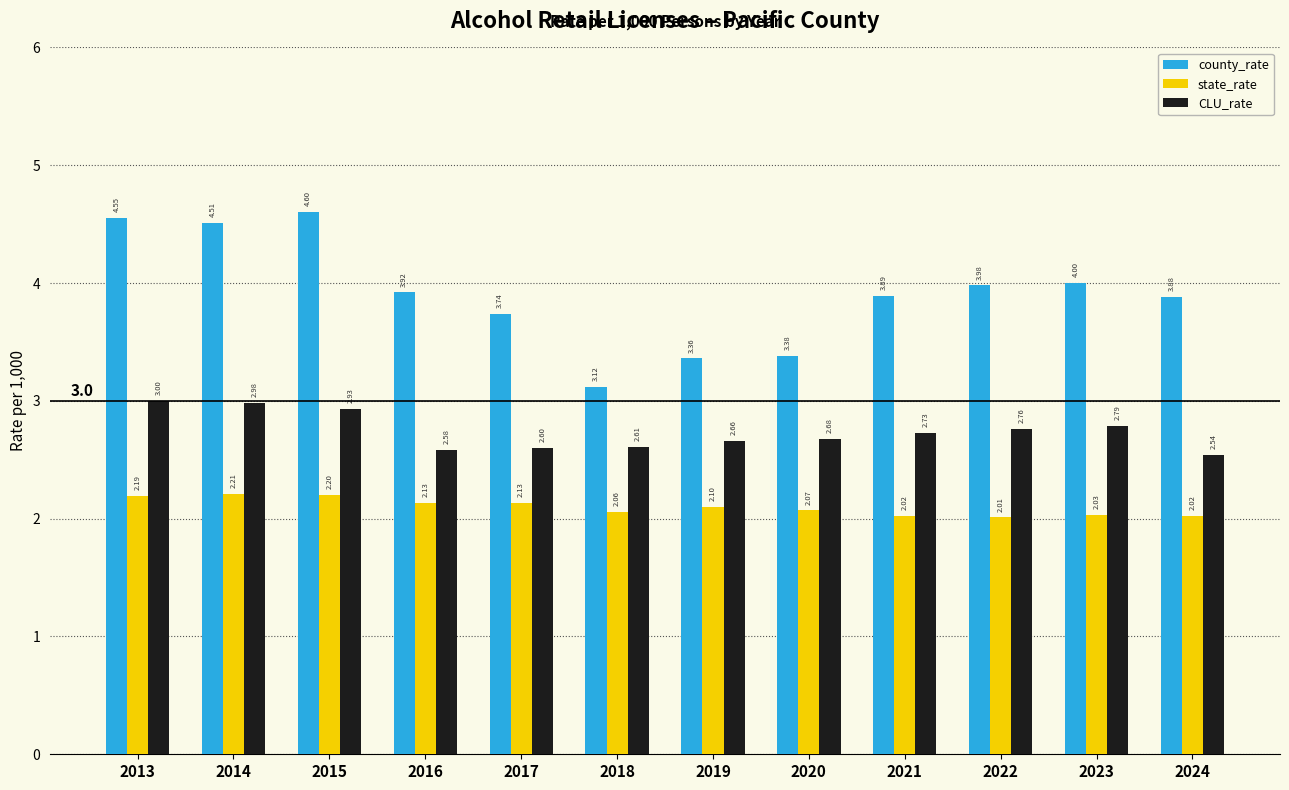

Is the value of county_rate at 2024 greater than the value of CLU_rate at 2019?

Yes